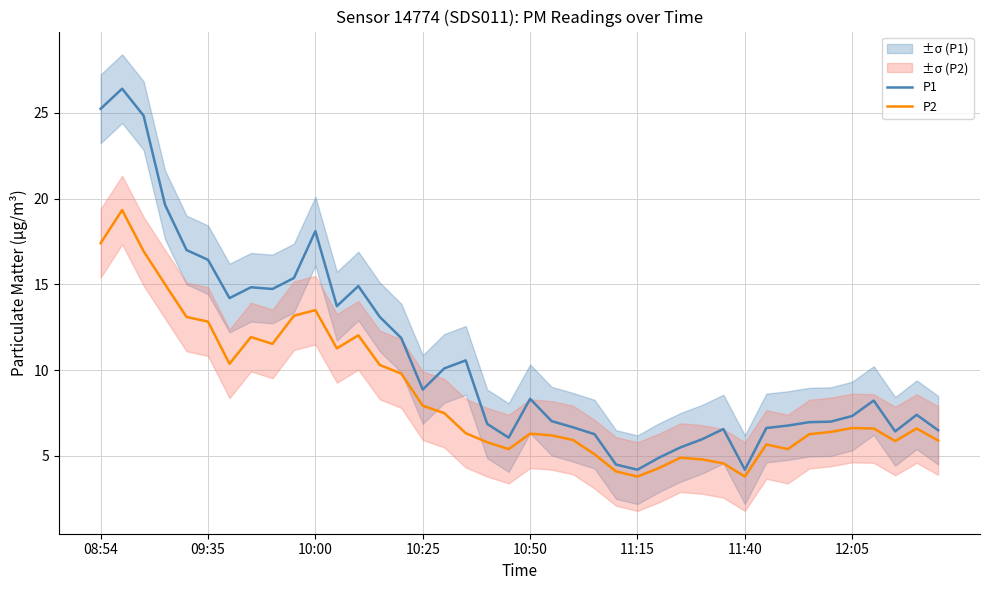

What is the difference between the maximum and minimum values in the P1 series?

22.2